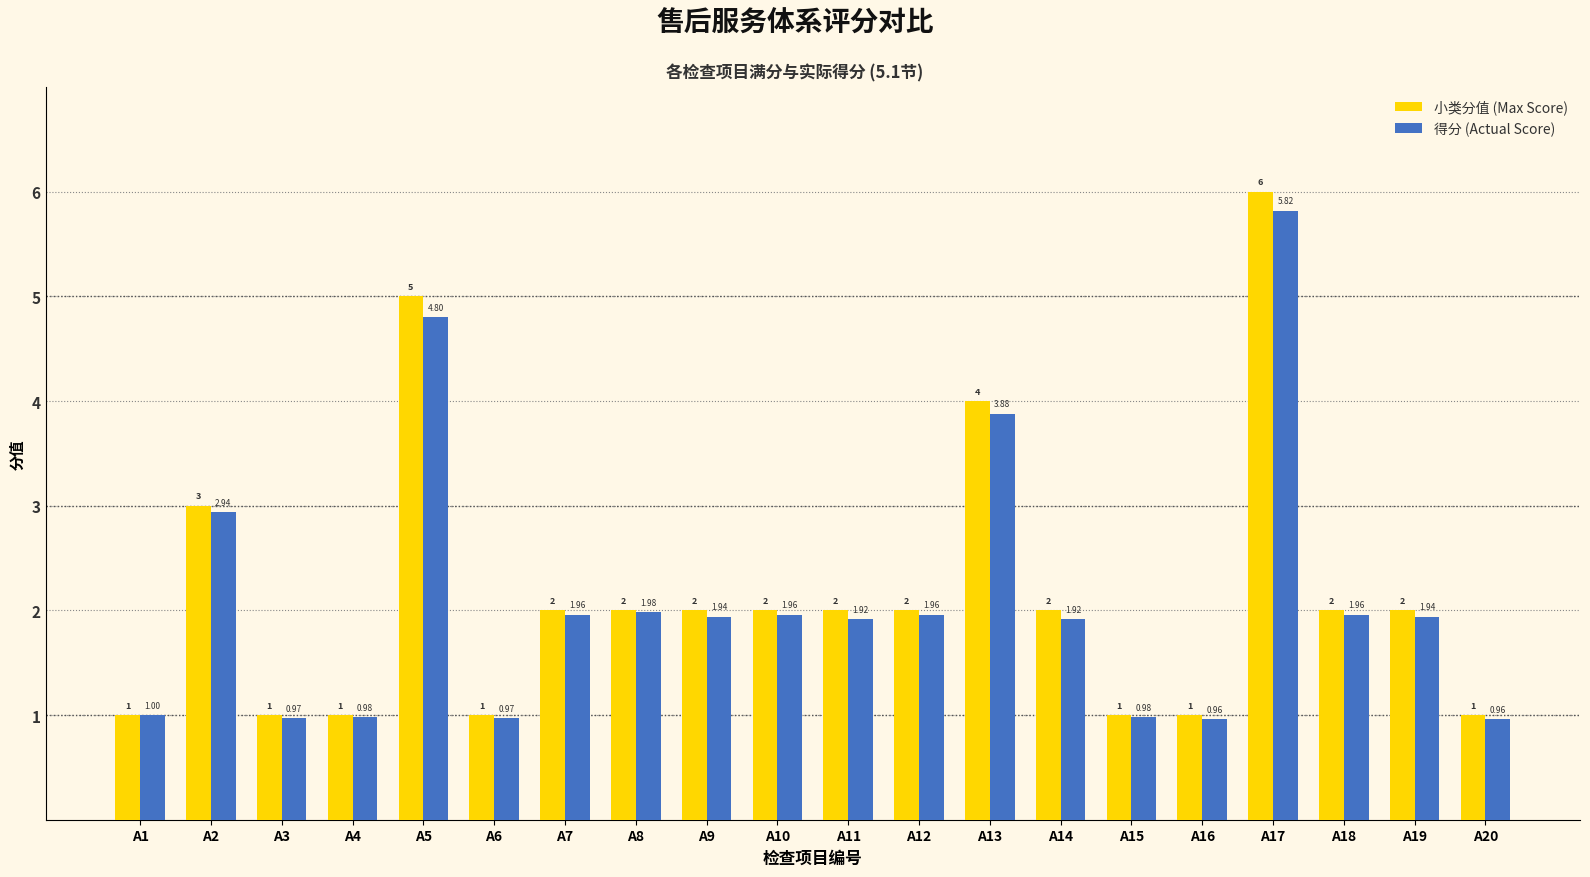

Rank the series by their maximum value, from lowest to highest.

得分 (Actual Score), 小类分值 (Max Score)